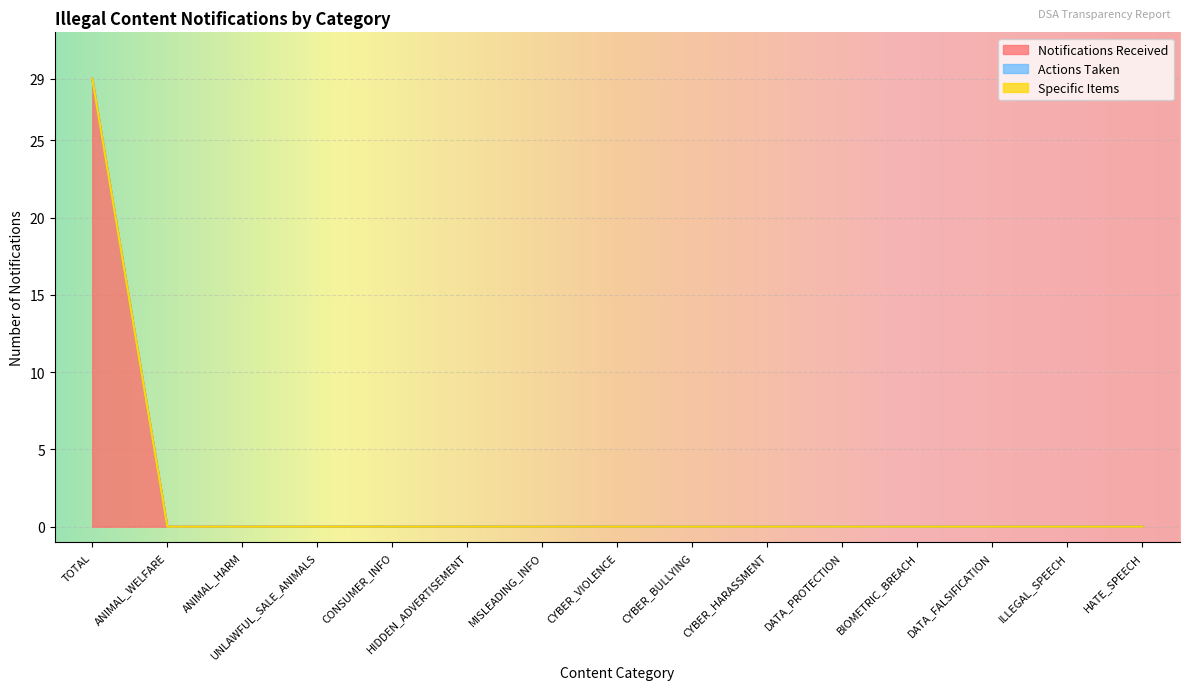

How many lines are shown in the chart?

3